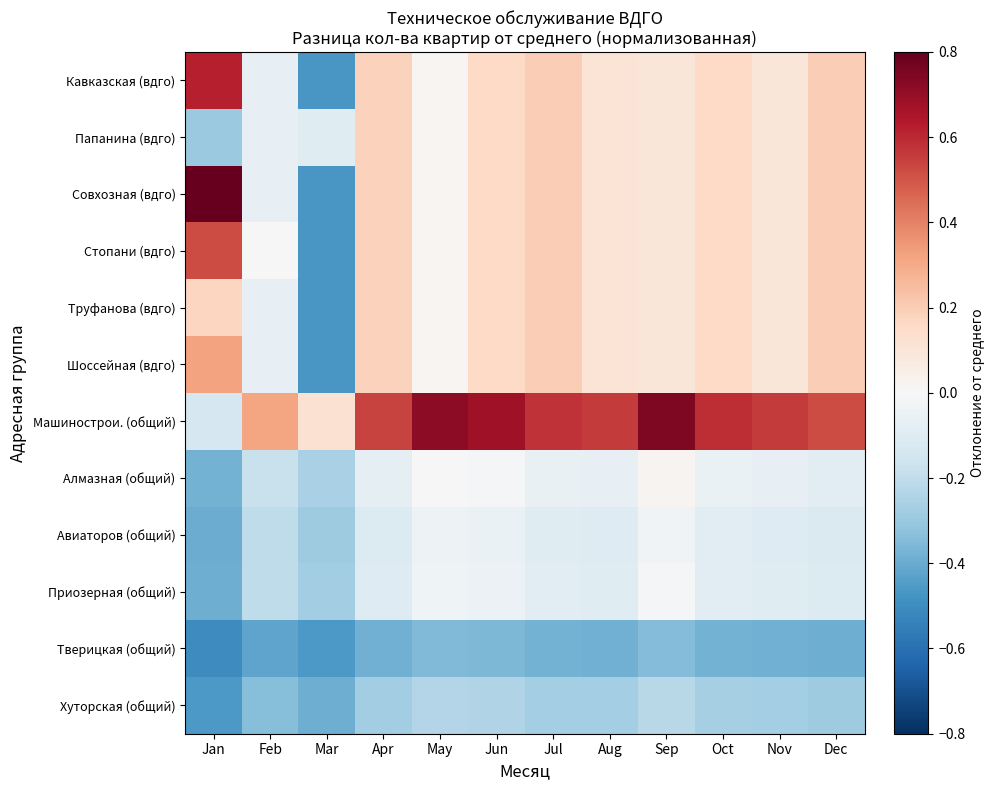

Reading left to right, extract all data points from this chart.

Кавказская (вдго): Jan=0.6	Feb=-0.1	Mar=-0.5	Apr=0.2	May=0.0	Jun=0.2	Jul=0.2	Aug=0.1	Sep=0.1	Oct=0.2	Nov=0.1	Dec=0.2
Папанина (вдго): Jan=-0.3	Feb=-0.1	Mar=-0.1	Apr=0.2	May=0.0	Jun=0.2	Jul=0.2	Aug=0.1	Sep=0.1	Oct=0.2	Nov=0.1	Dec=0.2
Совхозная (вдго): Jan=1.0	Feb=-0.1	Mar=-0.5	Apr=0.2	May=0.0	Jun=0.2	Jul=0.2	Aug=0.1	Sep=0.1	Oct=0.2	Nov=0.1	Dec=0.2
Стопани (вдго): Jan=0.5	Feb=0.0	Mar=-0.5	Apr=0.2	May=0.0	Jun=0.2	Jul=0.2	Aug=0.1	Sep=0.1	Oct=0.2	Nov=0.1	Dec=0.2
Труфанова (вдго): Jan=0.2	Feb=-0.1	Mar=-0.5	Apr=0.2	May=0.0	Jun=0.2	Jul=0.2	Aug=0.1	Sep=0.1	Oct=0.2	Nov=0.1	Dec=0.2
Шоссейная (вдго): Jan=0.3	Feb=-0.1	Mar=-0.5	Apr=0.2	May=0.0	Jun=0.2	Jul=0.2	Aug=0.1	Sep=0.1	Oct=0.2	Nov=0.1	Dec=0.2
Машинострои. (общий): Jan=-0.1	Feb=0.3	Mar=0.1	Apr=0.5	May=0.7	Jun=0.7	Jul=0.6	Aug=0.6	Sep=0.7	Oct=0.6	Nov=0.6	Dec=0.5
Алмазная (общий): Jan=-0.4	Feb=-0.2	Mar=-0.3	Apr=-0.1	May=0.0	Jun=-0.0	Jul=-0.1	Aug=-0.1	Sep=0.0	Oct=-0.1	Nov=-0.1	Dec=-0.1
Авиаторов (общий): Jan=-0.4	Feb=-0.2	Mar=-0.3	Apr=-0.1	May=-0.0	Jun=-0.1	Jul=-0.1	Aug=-0.1	Sep=-0.0	Oct=-0.1	Nov=-0.1	Dec=-0.1
Приозерная (общий): Jan=-0.4	Feb=-0.2	Mar=-0.3	Apr=-0.1	May=-0.0	Jun=-0.0	Jul=-0.1	Aug=-0.1	Sep=-0.0	Oct=-0.1	Nov=-0.1	Dec=-0.1
Тверицкая (общий): Jan=-0.5	Feb=-0.4	Mar=-0.5	Apr=-0.4	May=-0.4	Jun=-0.4	Jul=-0.4	Aug=-0.4	Sep=-0.3	Oct=-0.4	Nov=-0.4	Dec=-0.4
Хуторская (общий): Jan=-0.5	Feb=-0.3	Mar=-0.4	Apr=-0.3	May=-0.2	Jun=-0.2	Jul=-0.3	Aug=-0.3	Sep=-0.2	Oct=-0.3	Nov=-0.3	Dec=-0.3